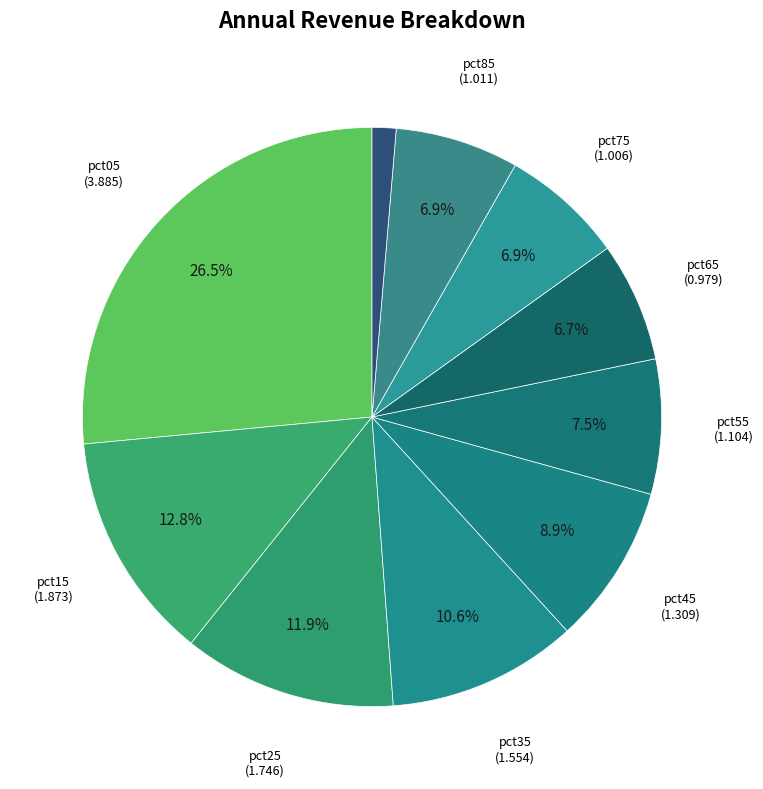

Is there any slice that represents more than half of the pie?

No